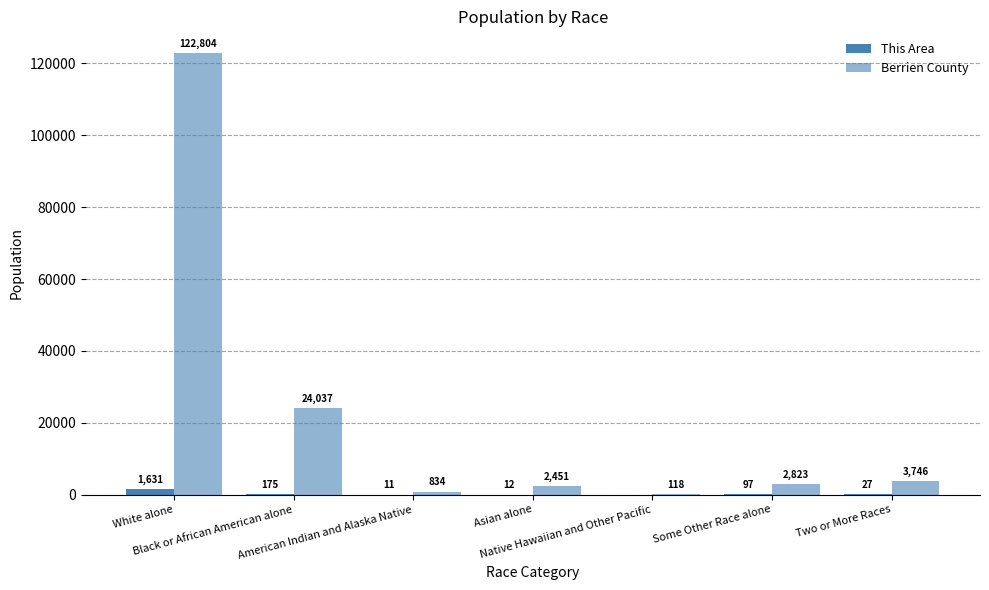

Which series has the largest total across all categories?

Berrien County